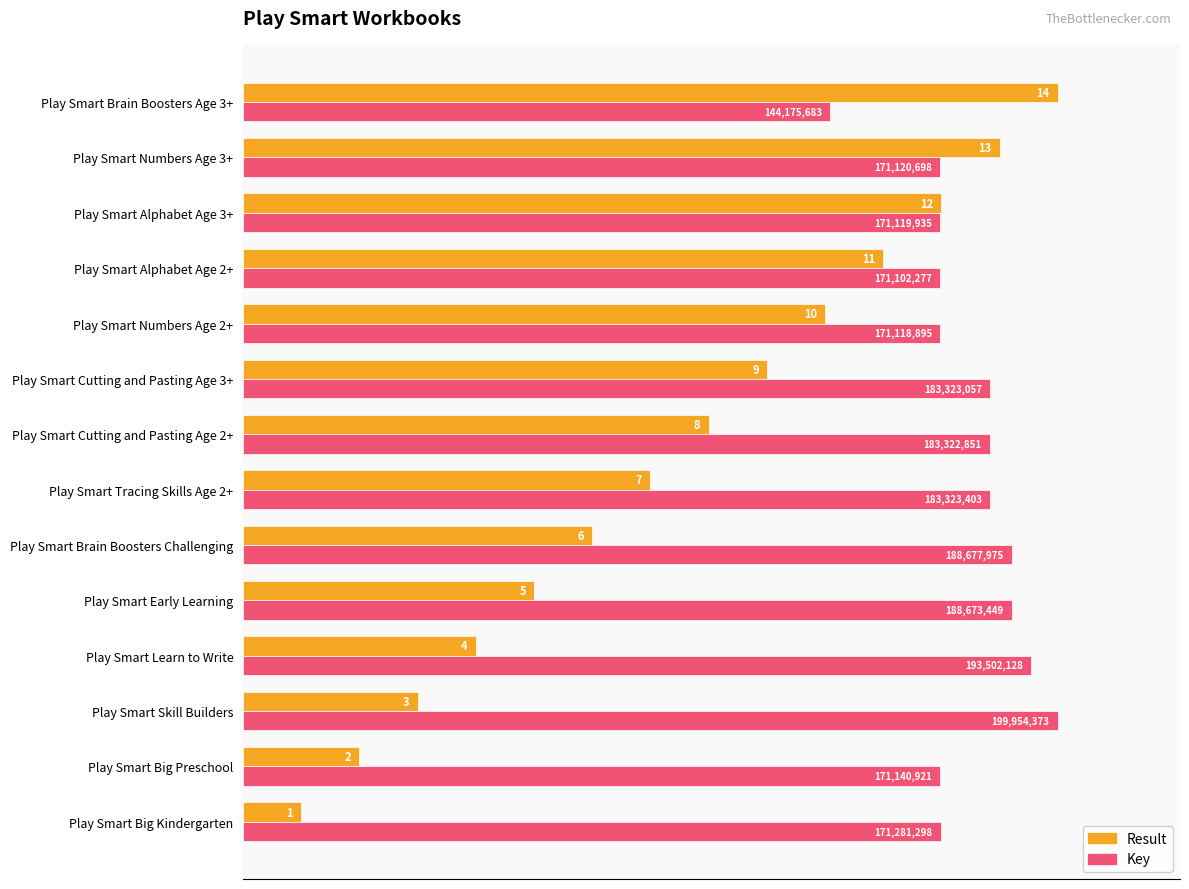

What are all the series names shown in the legend?

Result, Key